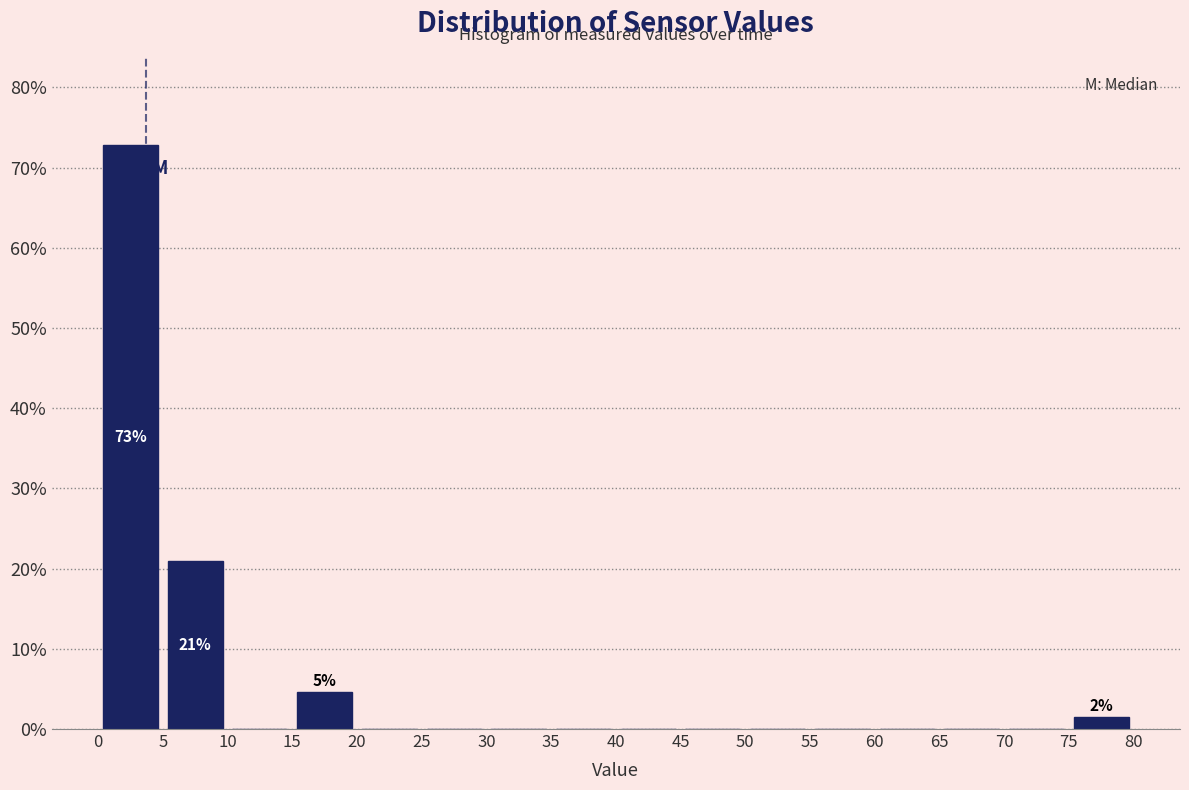

Over which range of the x-axis is the bar tallest?

0 to 5